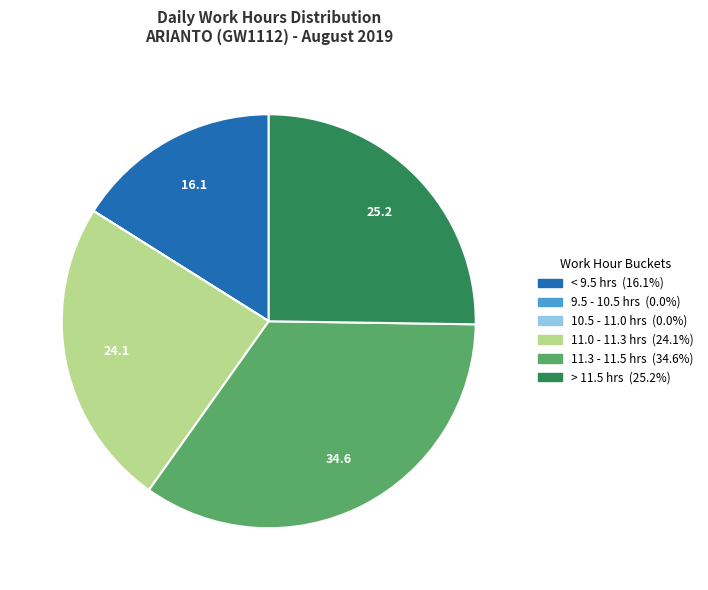

Does any single category account for the majority?

No